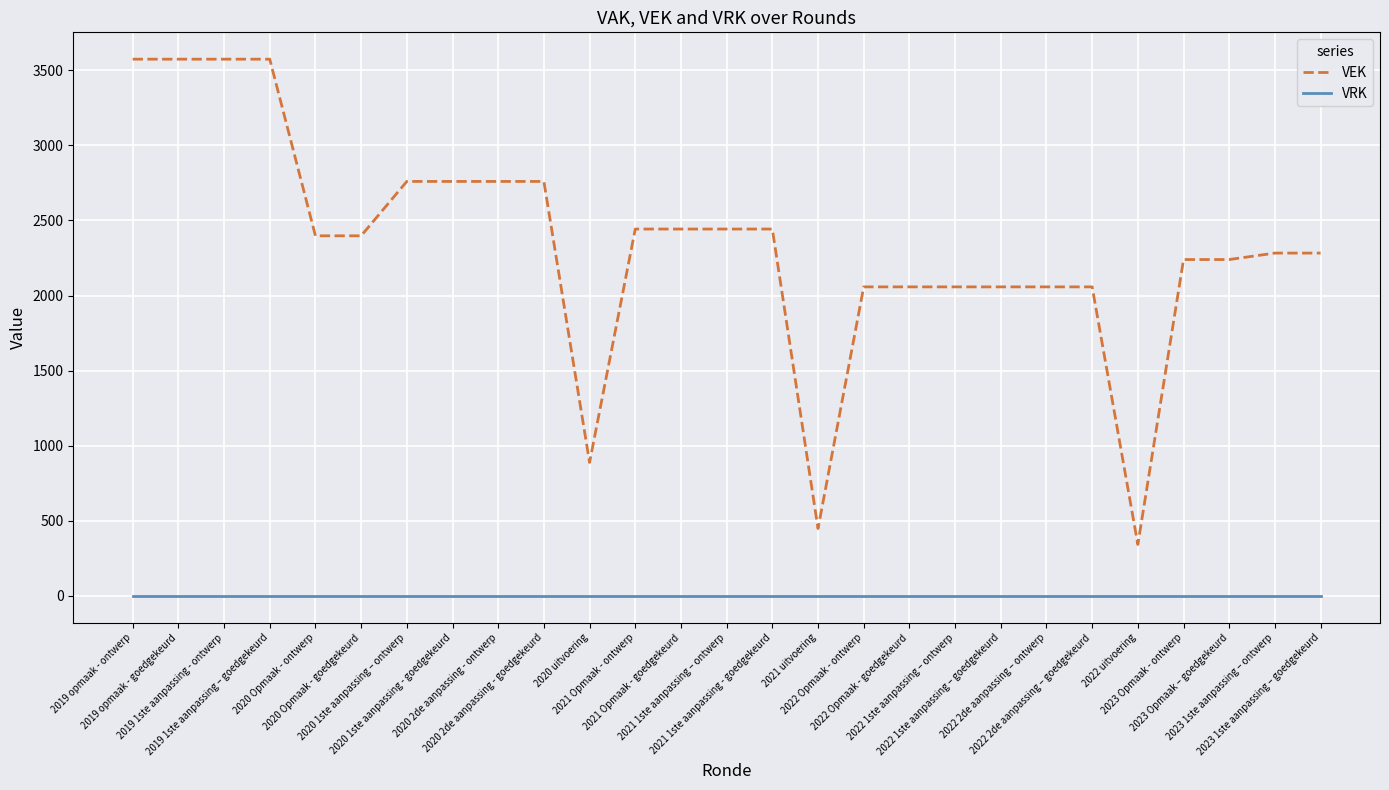

Which series has the largest total across all categories?

VEK